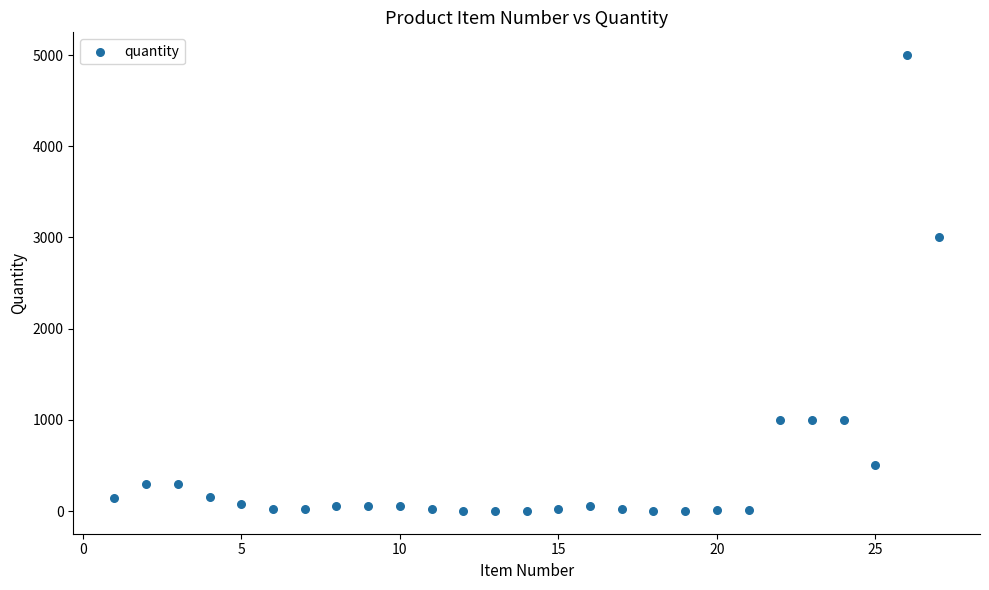

What Y value in the scatter plot is closest to 2500?

3000